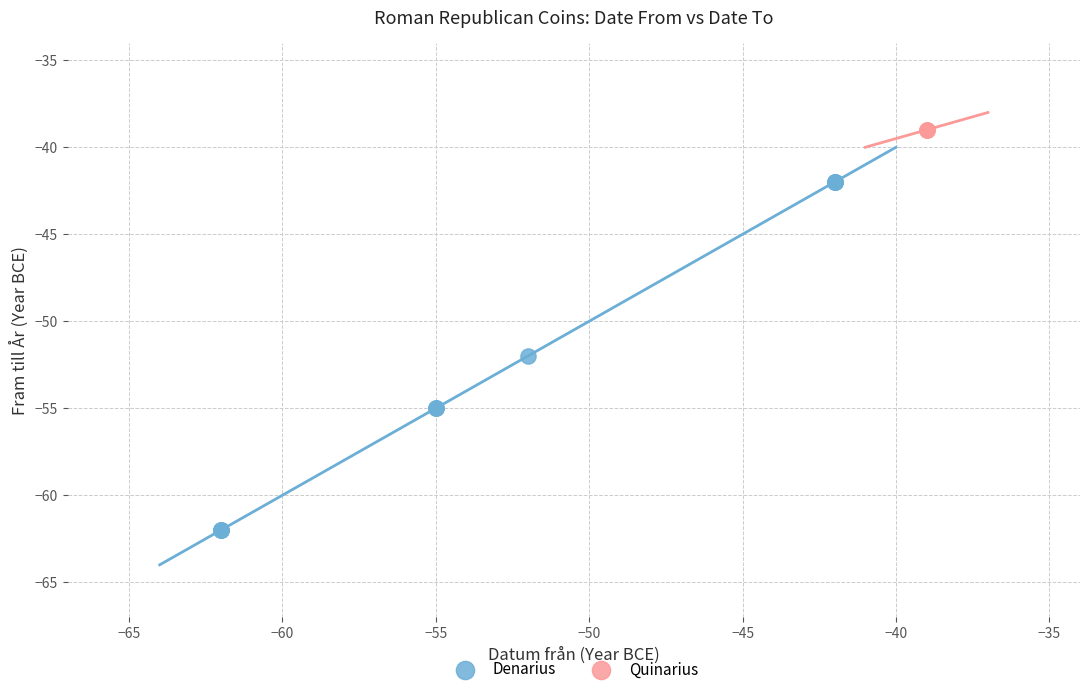

Which series contains the lowest Y value?

Denarius